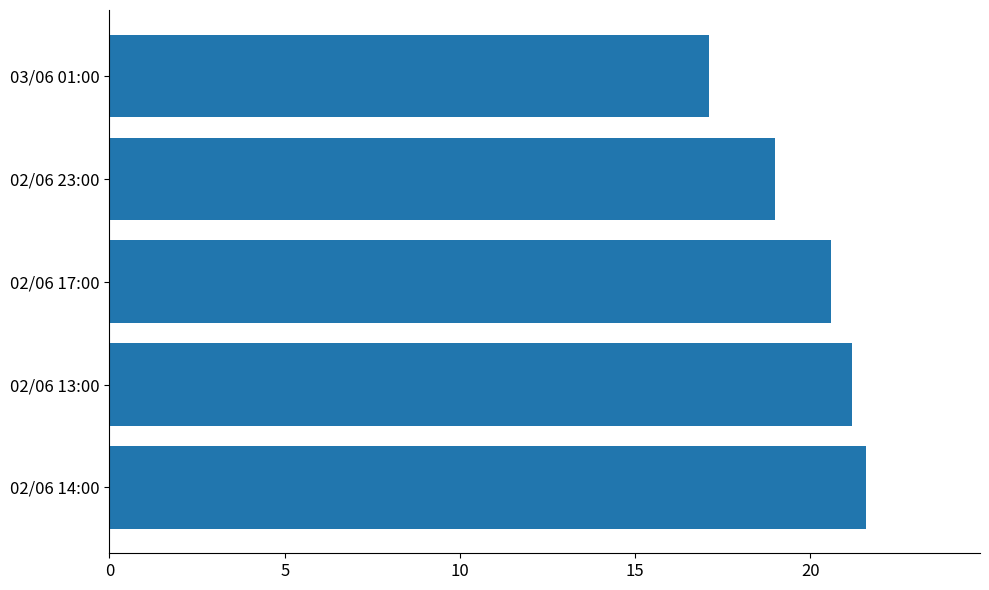

Rank the categories by value from highest to lowest.

02/06 14:00, 02/06 13:00, 02/06 17:00, 02/06 23:00, 03/06 01:00